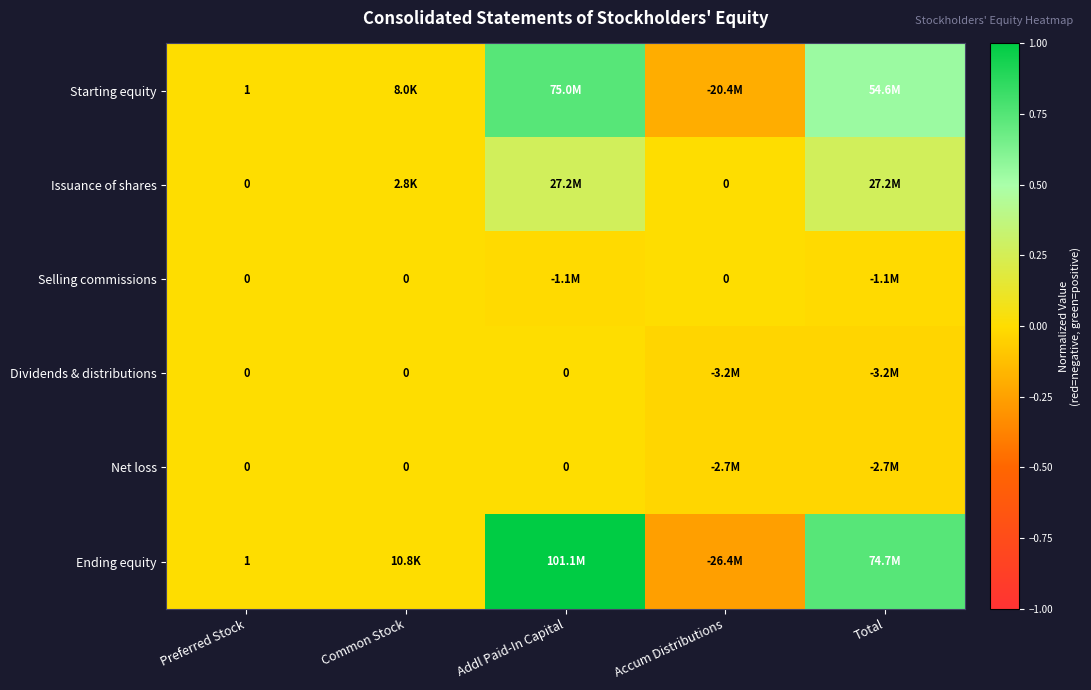

Is the value of Selling commissions at Accum Distributions greater than the value of Starting equity at Preferred Stock?

No